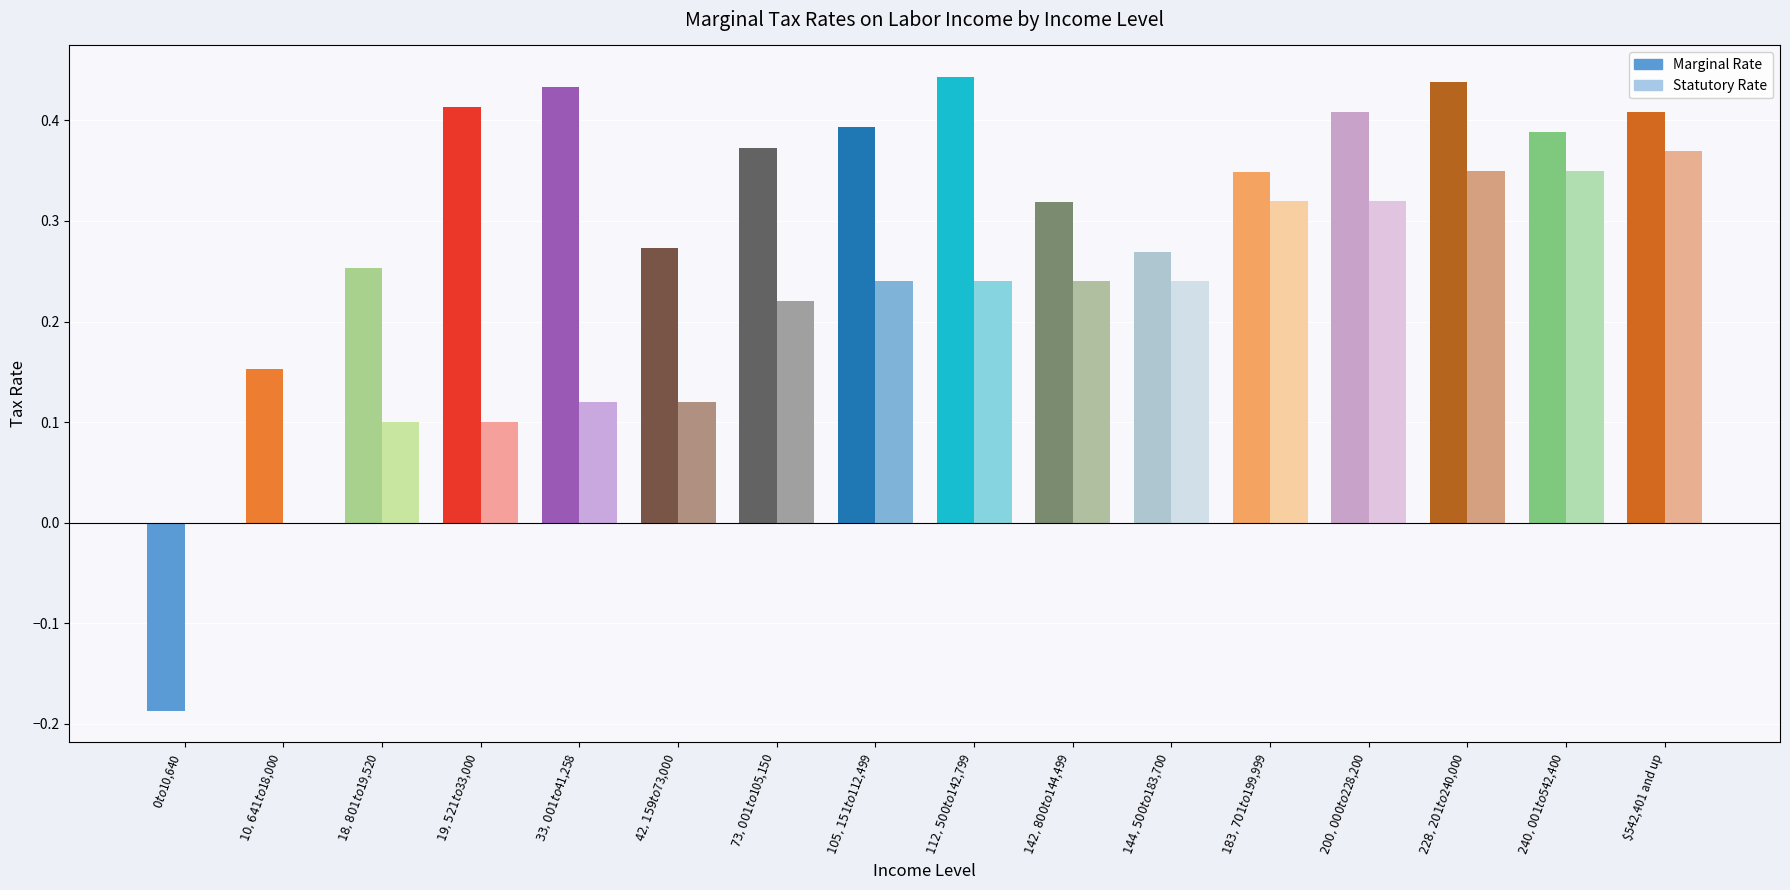

What is the spread (max minus min) of values at $73,001 to $105,150?

0.2